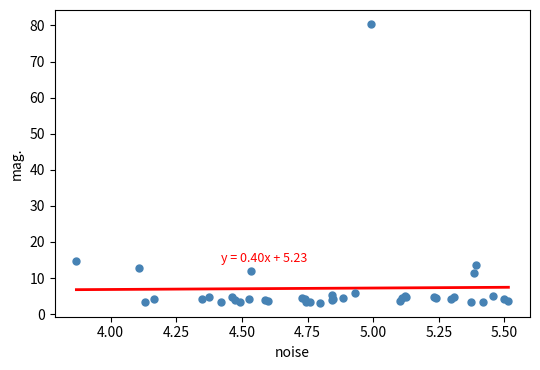

What Y value in the scatter plot is closest to 41?

14.7